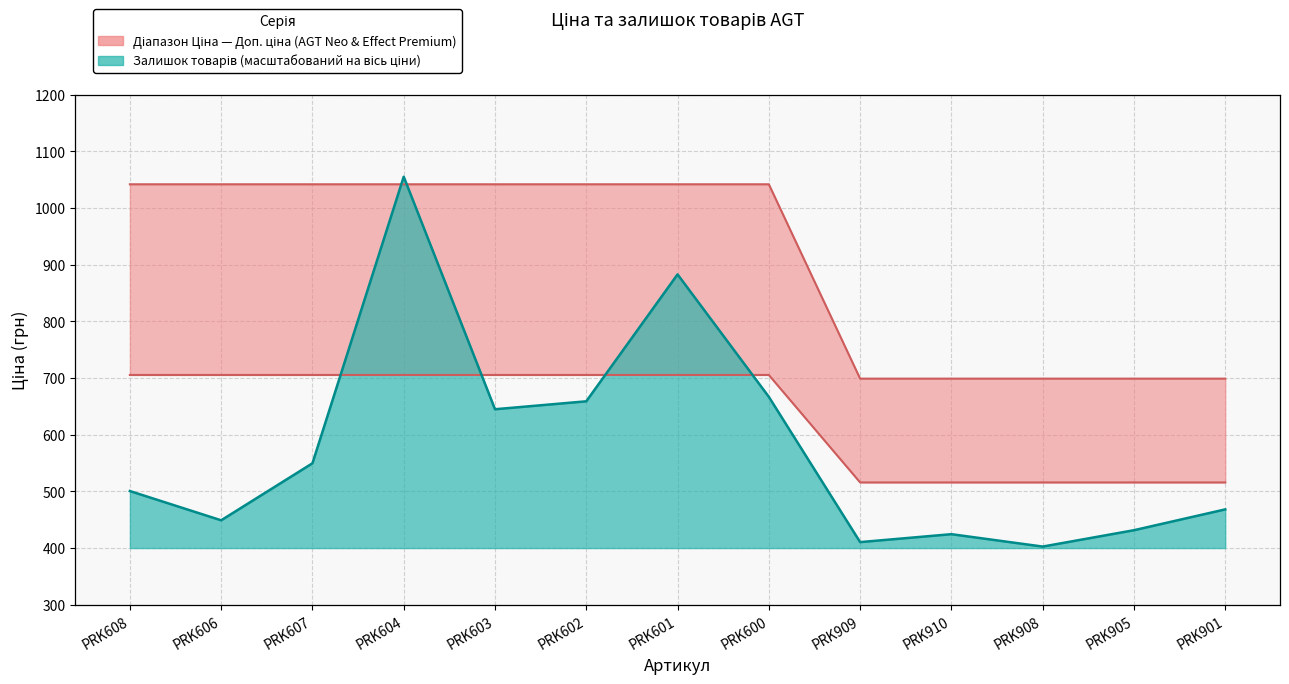

Is it true that Ціна equals 1253.0 at PRK905?

False